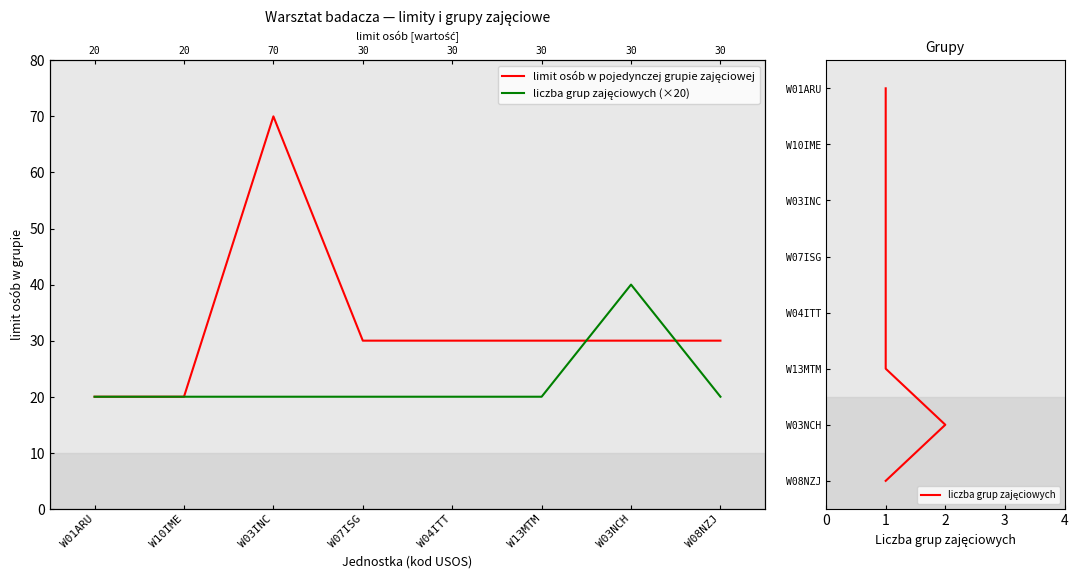

Where is the first local maximum for limit osób w pojedynczej grupie zajęciowej?

W03INC